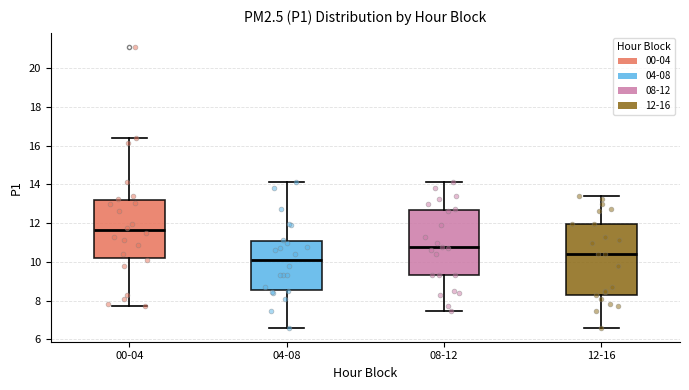

Which box is the tallest, from its lower edge to its upper edge?

12-16